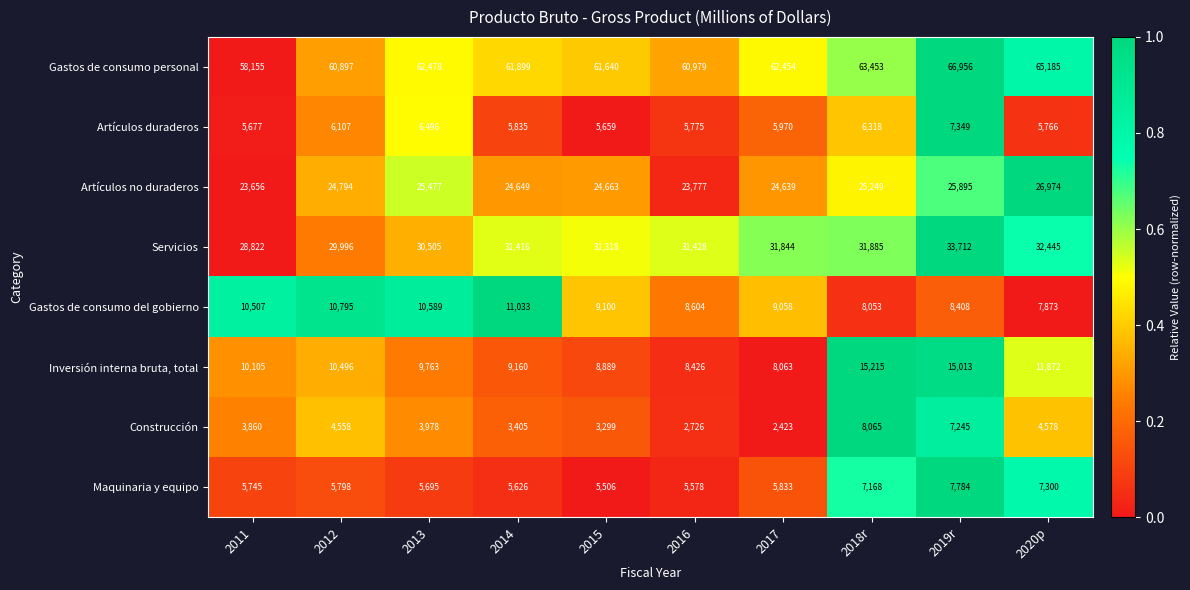

At 2016, list the series in order from smallest to largest.

Construcción, Maquinaria y equipo, Artículos duraderos, Inversión interna bruta, total, Gastos de consumo del gobierno, Artículos no duraderos, Servicios, Gastos de consumo personal